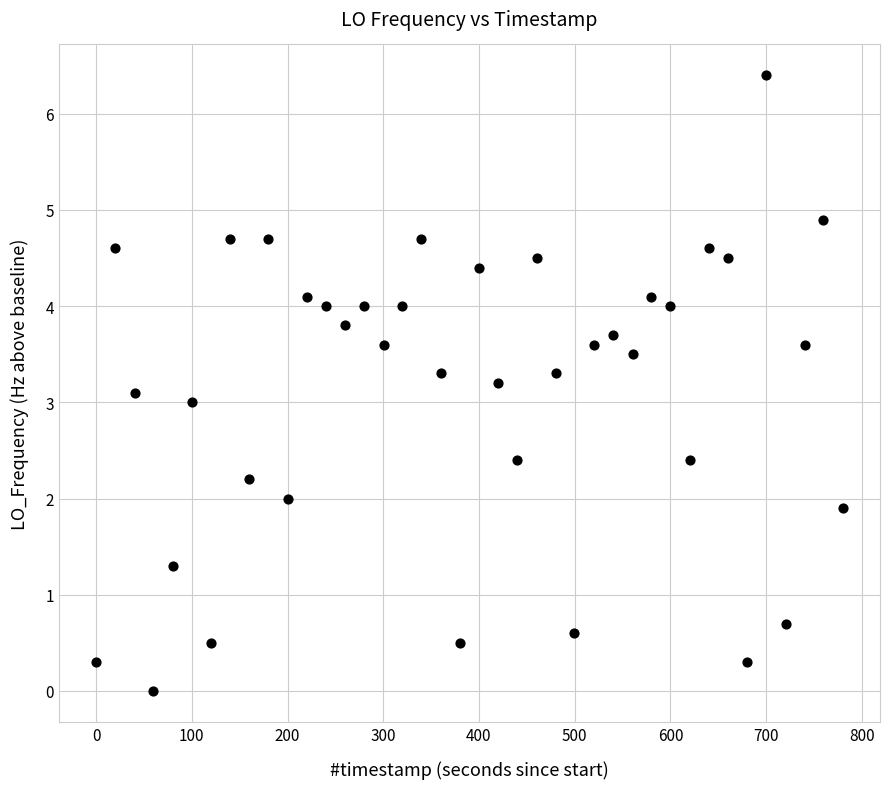

What is the range of Y values (max minus min)?

6.4